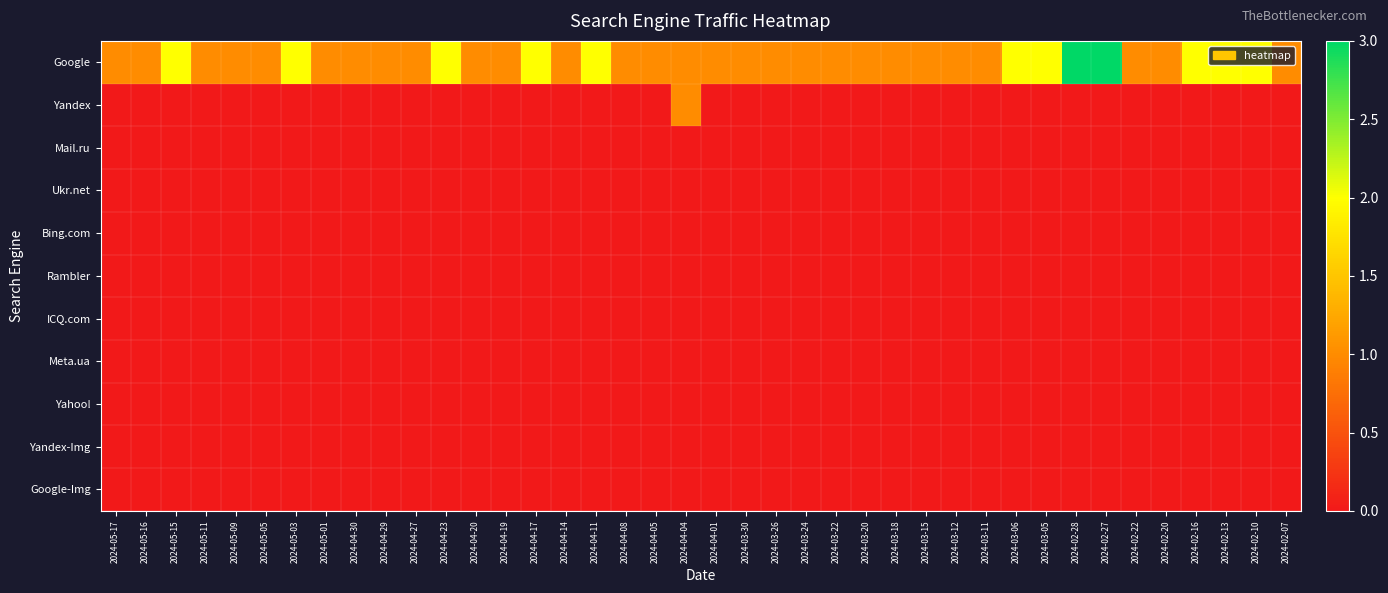

What is the total value across all series at 2024-03-22?

1